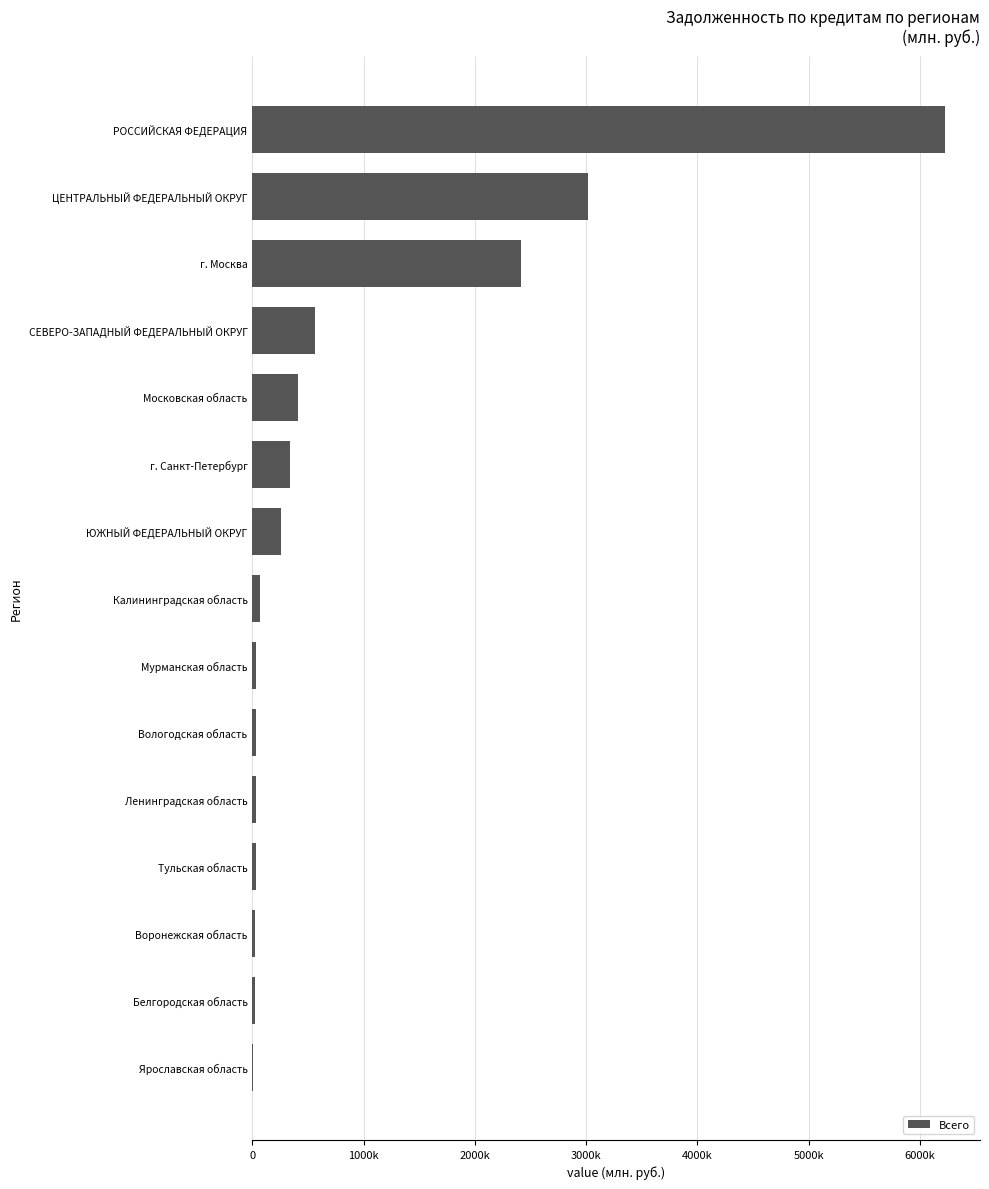

How many values exceed 69304?

7